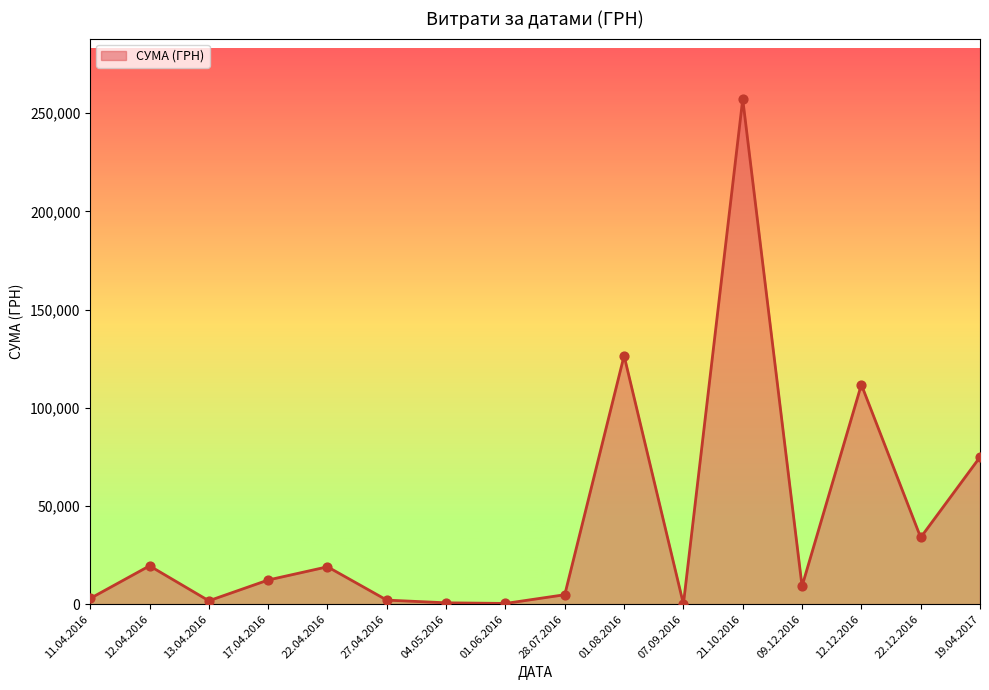

Between 09.12.2016 and 12.04.2016, which is larger?

12.04.2016